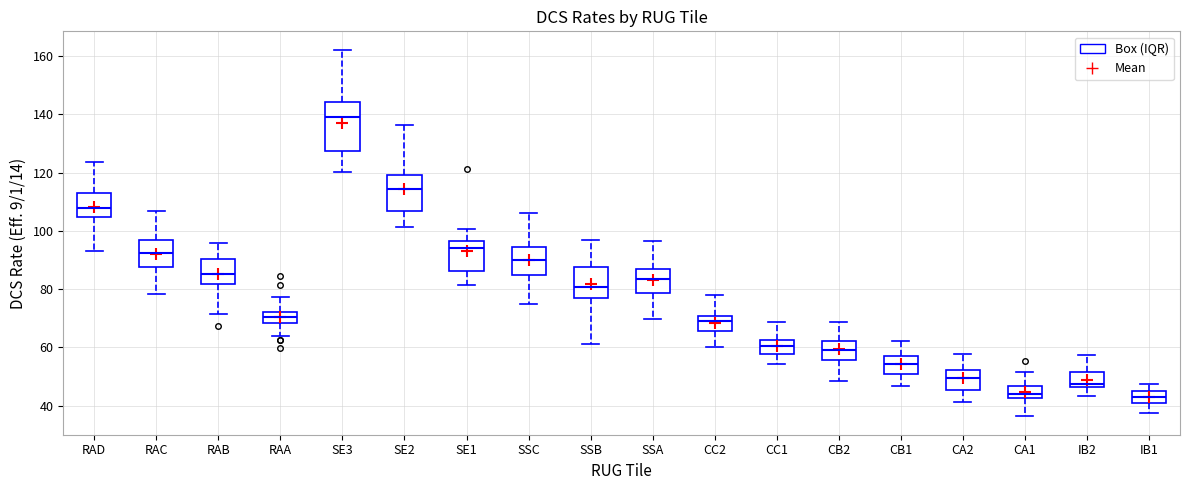

Comparing the boxes themselves (not the whiskers), which one is the tallest?

SE3